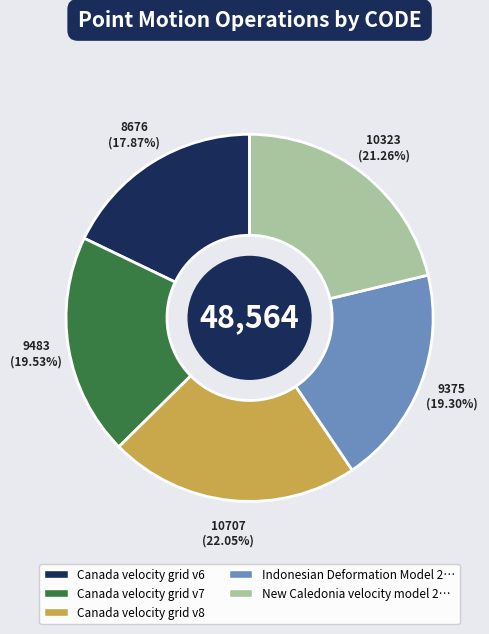

Is there any slice that represents more than half of the pie?

No